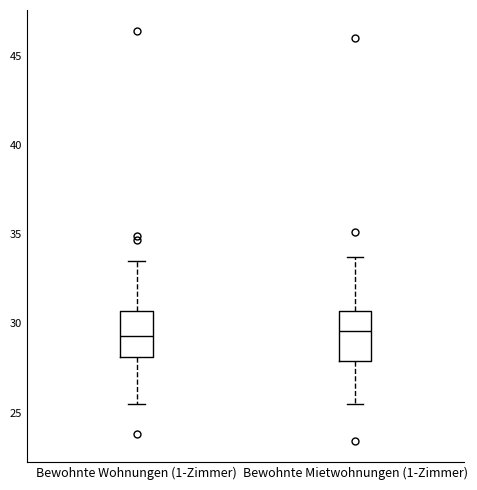

Where does the lower whisker of the box for Bewohnte Mietwohnungen (1-Zimmer) end on the y-axis? The values are not printed on the chart, so give them approximately, as read against the axis.

25.5